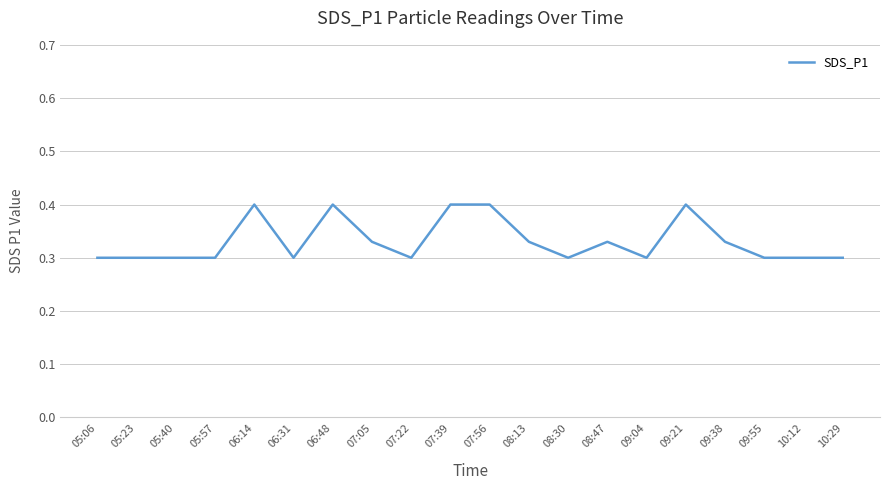

What position from the left is 06:48?

7